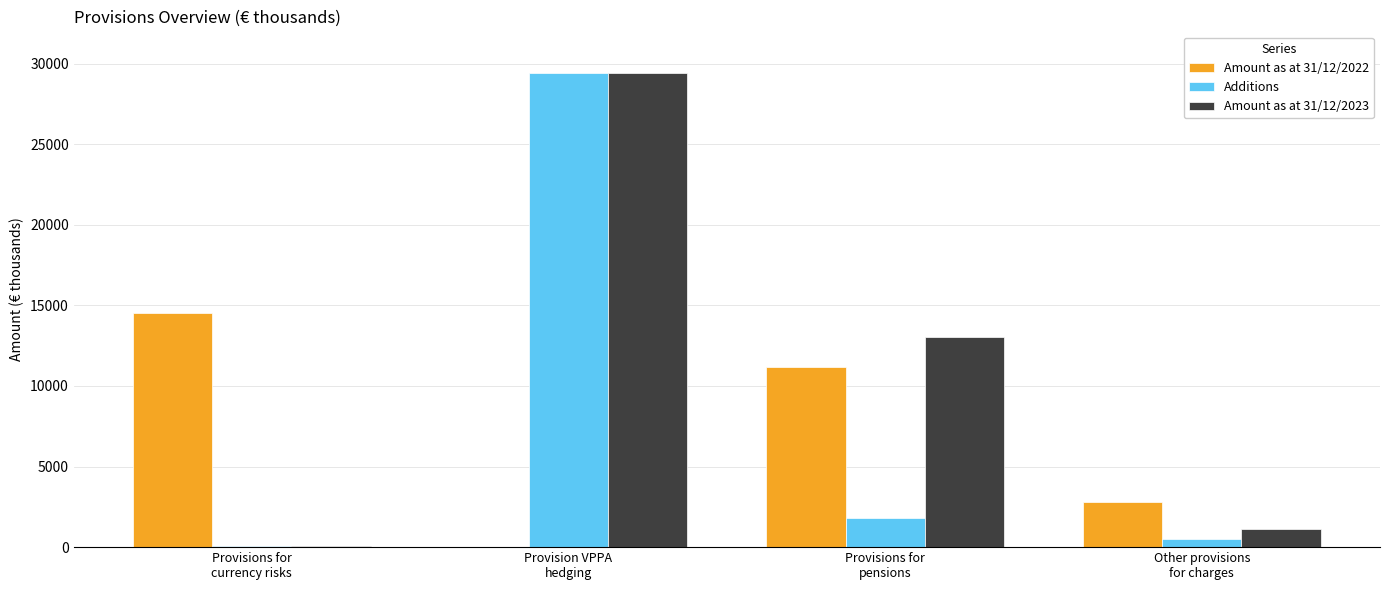

Count the number of categories in the chart.

4